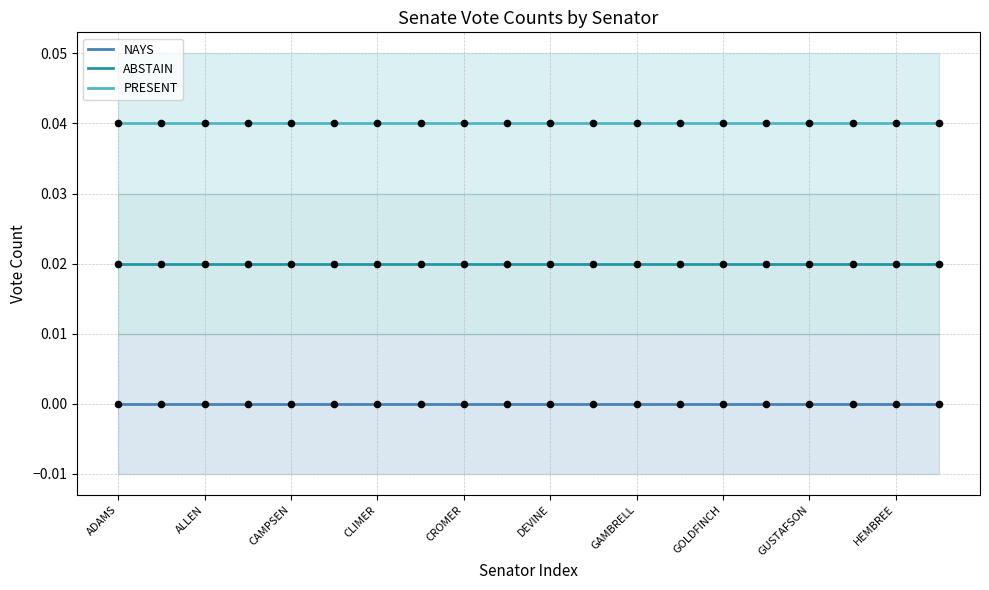

What are all the series names shown in the legend?

NAYS, ABSTAIN, PRESENT